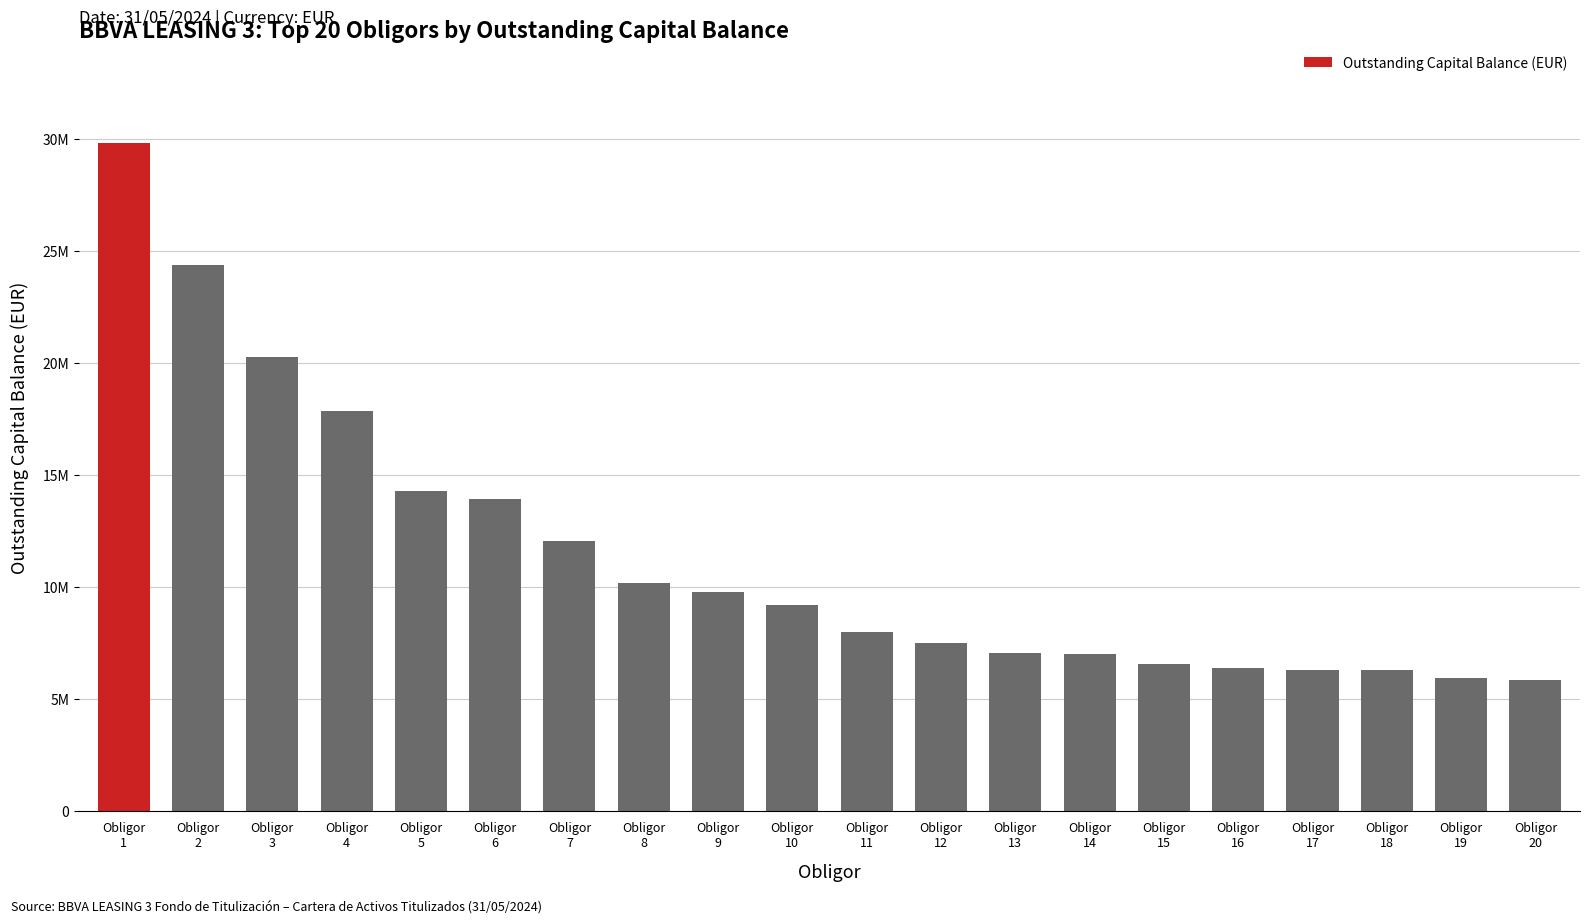

At which category does the chart reach its minimum across all series?

Obligor
20